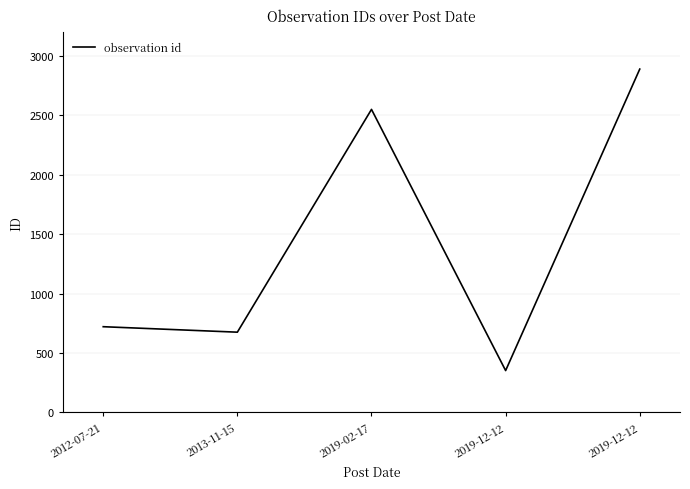

What is the sum of all values?

7185